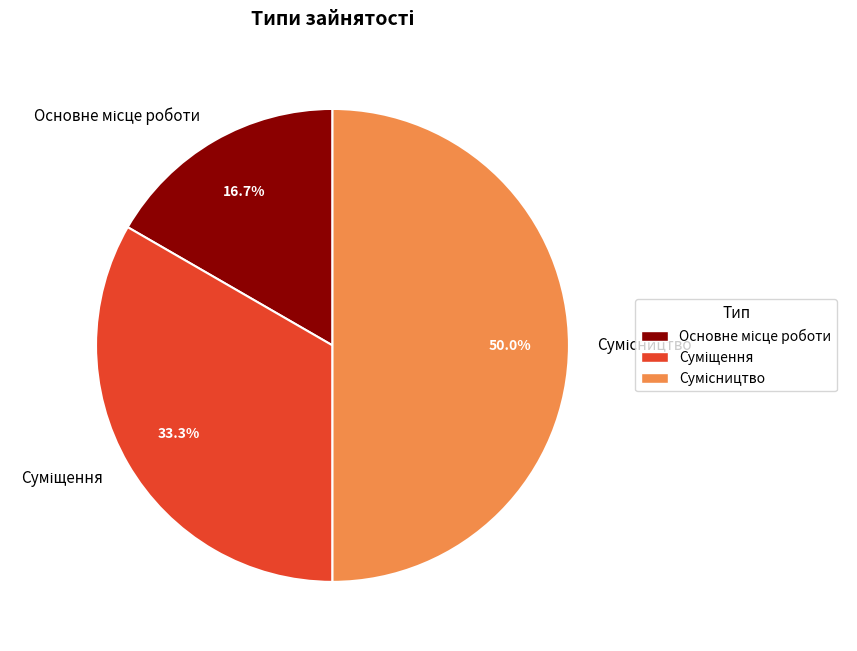

What is the smallest slice in the pie chart?

Основне місце роботи